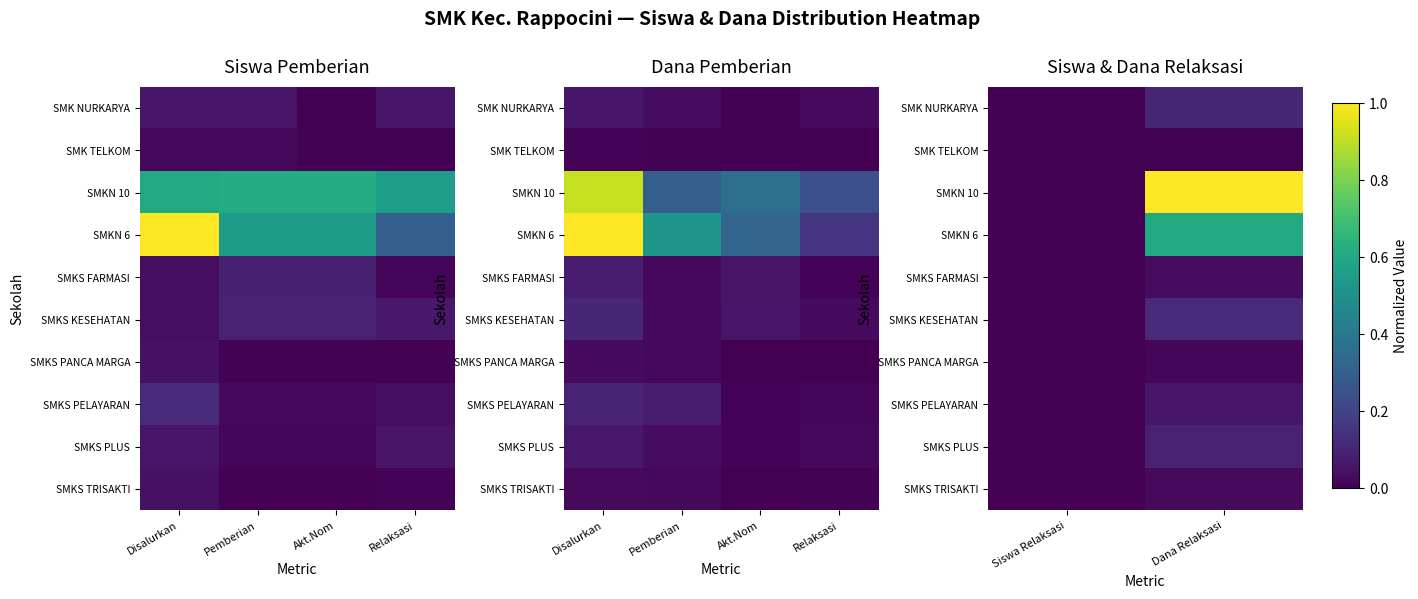

Which series has the largest total across all categories?

SMKN 10